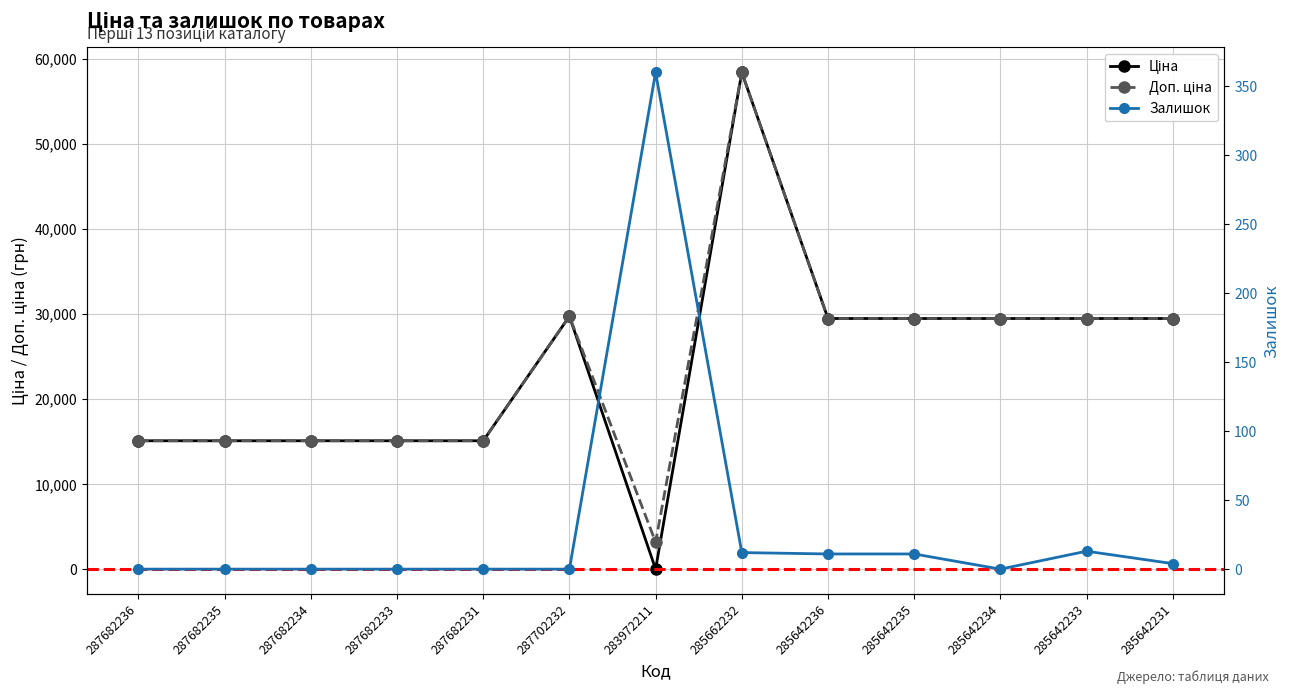

Where is the first local minimum for Залишок?

285642234